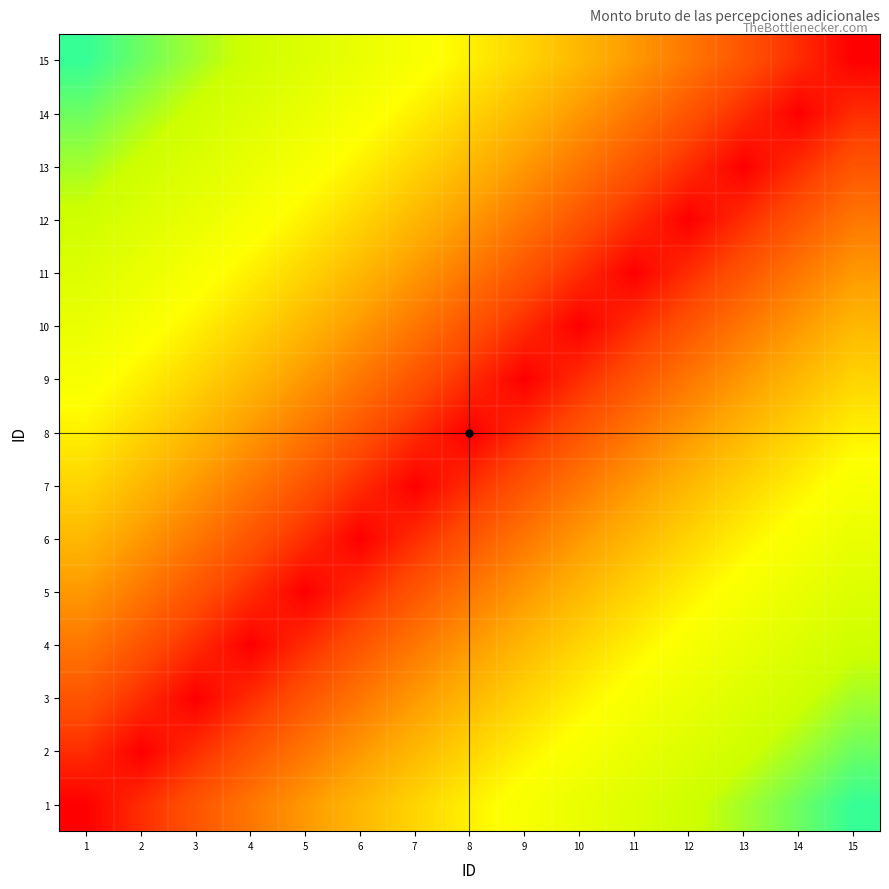

Reading left to right, extract all data points from this chart.

1: 1=0.0	2=0.1	3=0.1	4=0.2	5=0.3	6=0.3	7=0.4	8=0.5	9=0.5	10=0.6	11=0.7	12=0.7	13=0.8	14=0.9	15=0.9
2: 1=0.1	2=0.0	3=0.1	4=0.1	5=0.2	6=0.3	7=0.3	8=0.4	9=0.5	10=0.5	11=0.6	12=0.7	13=0.7	14=0.8	15=0.9
3: 1=0.1	2=0.1	3=0.0	4=0.1	5=0.1	6=0.2	7=0.3	8=0.3	9=0.4	10=0.5	11=0.5	12=0.6	13=0.7	14=0.7	15=0.8
4: 1=0.2	2=0.1	3=0.1	4=0.0	5=0.1	6=0.1	7=0.2	8=0.3	9=0.3	10=0.4	11=0.5	12=0.5	13=0.6	14=0.7	15=0.7
5: 1=0.3	2=0.2	3=0.1	4=0.1	5=0.0	6=0.1	7=0.1	8=0.2	9=0.3	10=0.3	11=0.4	12=0.5	13=0.5	14=0.6	15=0.7
6: 1=0.3	2=0.3	3=0.2	4=0.1	5=0.1	6=0.0	7=0.1	8=0.1	9=0.2	10=0.3	11=0.3	12=0.4	13=0.5	14=0.5	15=0.6
7: 1=0.4	2=0.3	3=0.3	4=0.2	5=0.1	6=0.1	7=0.0	8=0.1	9=0.1	10=0.2	11=0.3	12=0.3	13=0.4	14=0.5	15=0.5
8: 1=0.5	2=0.4	3=0.3	4=0.3	5=0.2	6=0.1	7=0.1	8=0.0	9=0.1	10=0.1	11=0.2	12=0.3	13=0.3	14=0.4	15=0.5
9: 1=0.5	2=0.5	3=0.4	4=0.3	5=0.3	6=0.2	7=0.1	8=0.1	9=0.0	10=0.1	11=0.1	12=0.2	13=0.3	14=0.3	15=0.4
10: 1=0.6	2=0.5	3=0.5	4=0.4	5=0.3	6=0.3	7=0.2	8=0.1	9=0.1	10=0.0	11=0.1	12=0.1	13=0.2	14=0.3	15=0.3
11: 1=0.7	2=0.6	3=0.5	4=0.5	5=0.4	6=0.3	7=0.3	8=0.2	9=0.1	10=0.1	11=0.0	12=0.1	13=0.1	14=0.2	15=0.3
12: 1=0.7	2=0.7	3=0.6	4=0.5	5=0.5	6=0.4	7=0.3	8=0.3	9=0.2	10=0.1	11=0.1	12=0.0	13=0.1	14=0.1	15=0.2
13: 1=0.8	2=0.7	3=0.7	4=0.6	5=0.5	6=0.5	7=0.4	8=0.3	9=0.3	10=0.2	11=0.1	12=0.1	13=0.0	14=0.1	15=0.1
14: 1=0.9	2=0.8	3=0.7	4=0.7	5=0.6	6=0.5	7=0.5	8=0.4	9=0.3	10=0.3	11=0.2	12=0.1	13=0.1	14=0.0	15=0.1
15: 1=0.9	2=0.9	3=0.8	4=0.7	5=0.7	6=0.6	7=0.5	8=0.5	9=0.4	10=0.3	11=0.3	12=0.2	13=0.1	14=0.1	15=0.0